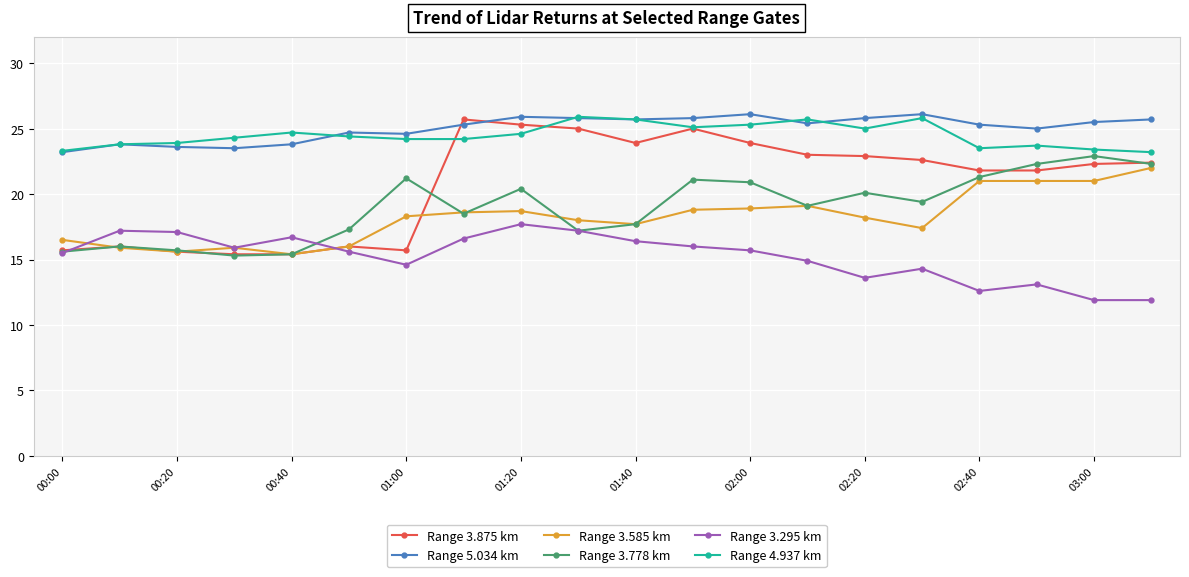

What is the highest value of the Range 3.295 km series?

17.7